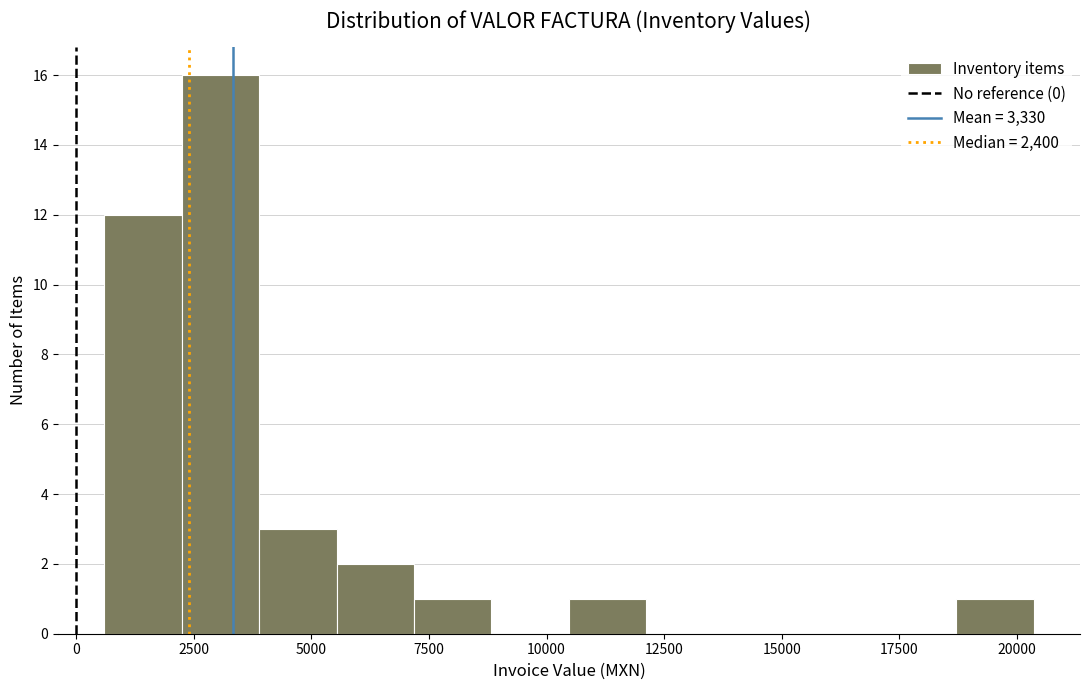

Read against the x-axis, roughly where is the centre of the tallest bar?

3000